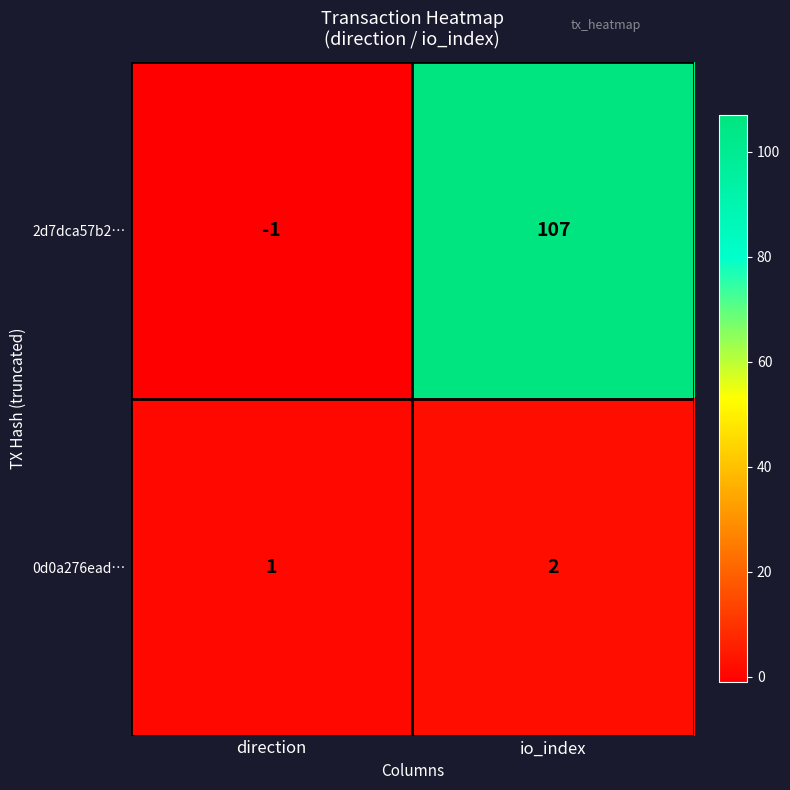

What is the maximum value shown in the chart?

107